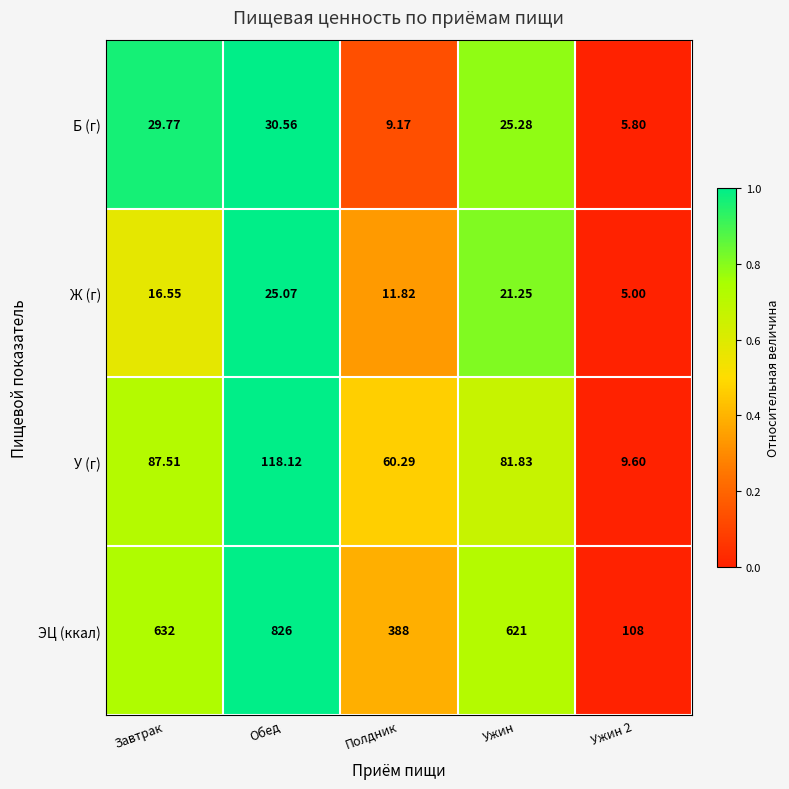

Which series has the largest range (max minus min)?

ЭЦ (ккал)